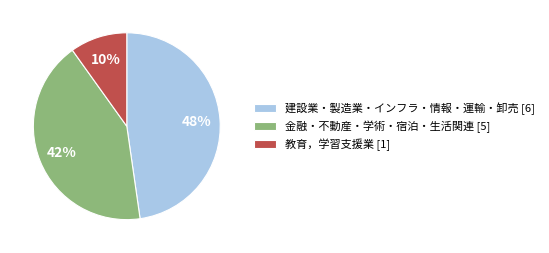

Is it true that 金融・不動産・学術・宿泊・生活関連 [5] is 53% of the pie?

False